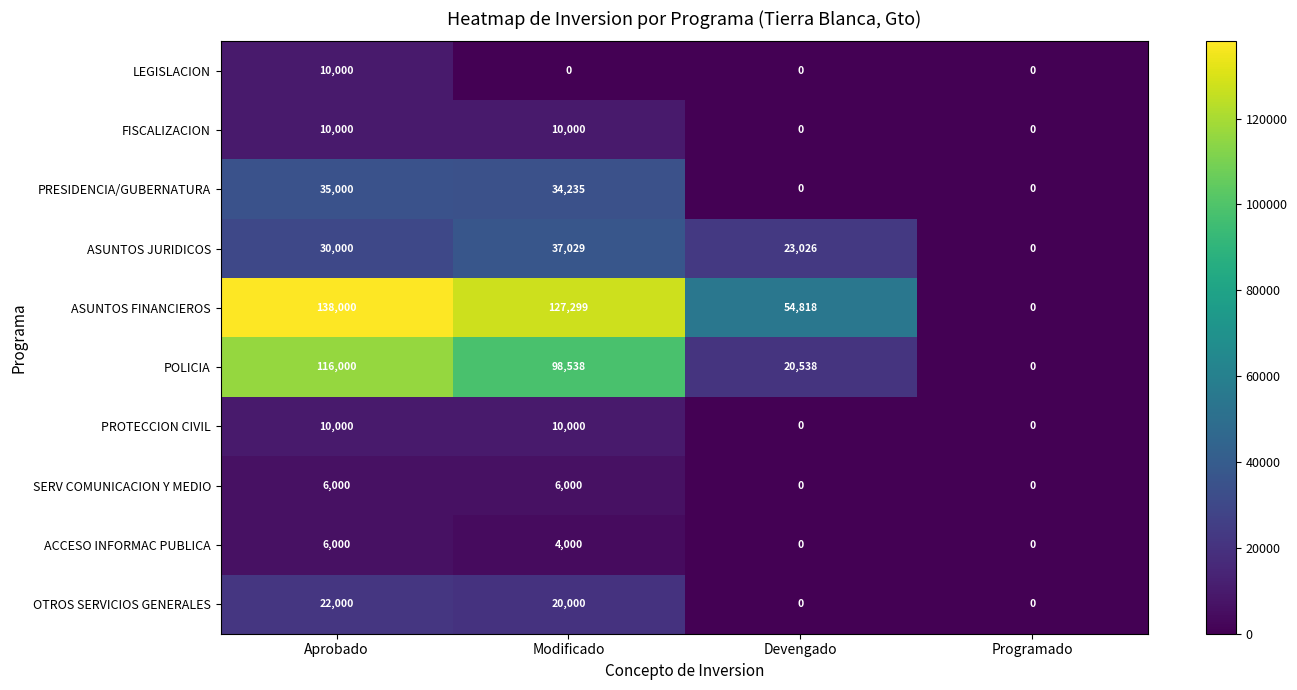

What is the total value across all series at Aprobado?

383000